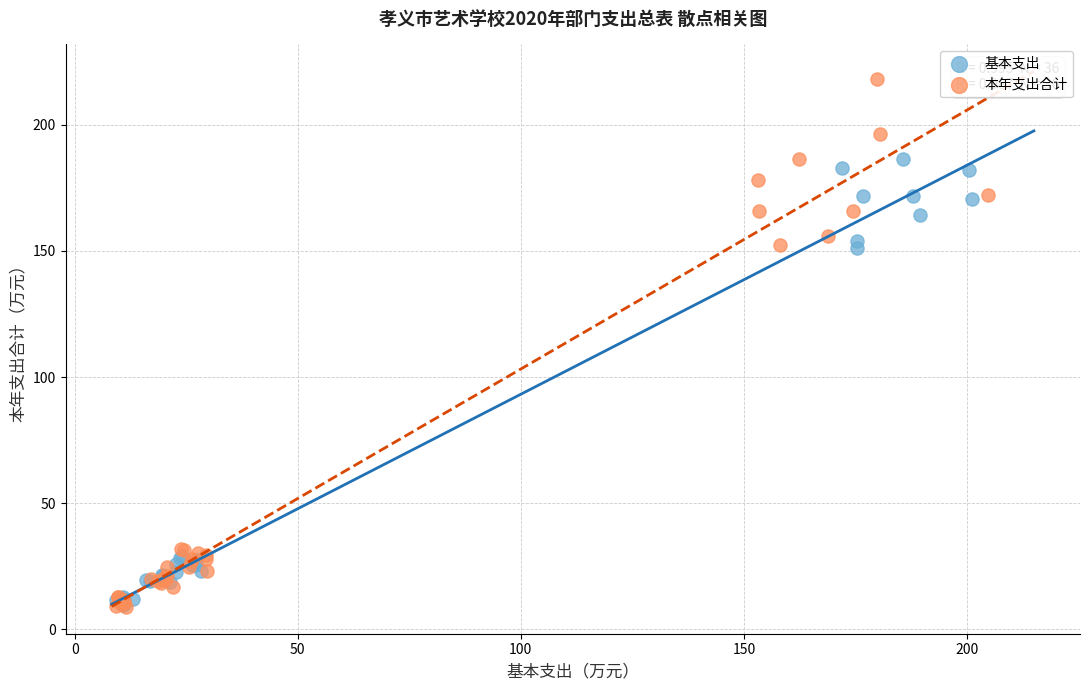

Which series has the largest Y range (max minus min)?

本年支出合计